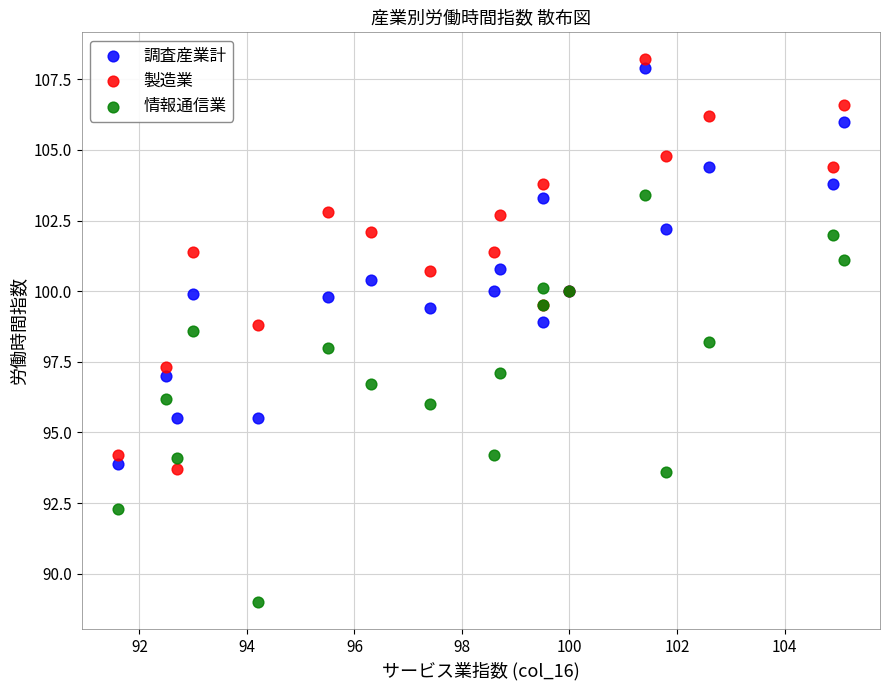

Which series contains the lowest Y value?

情報通信業